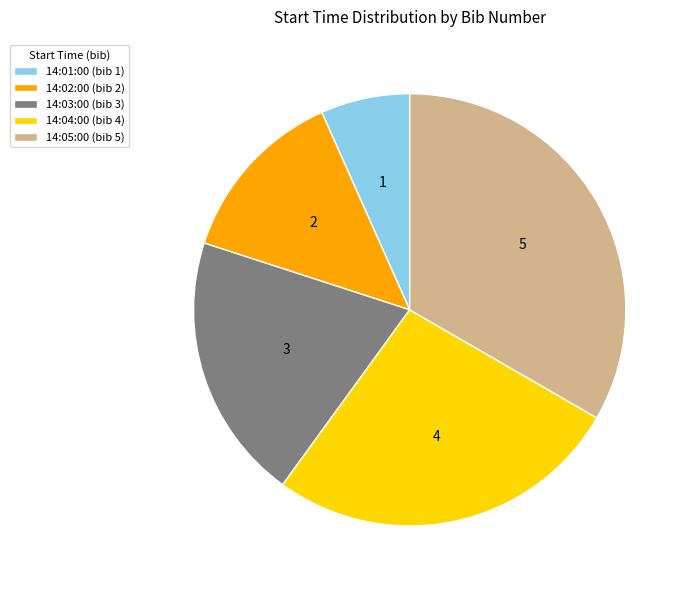

Does 14:01:00 represent more than half of the total?

No